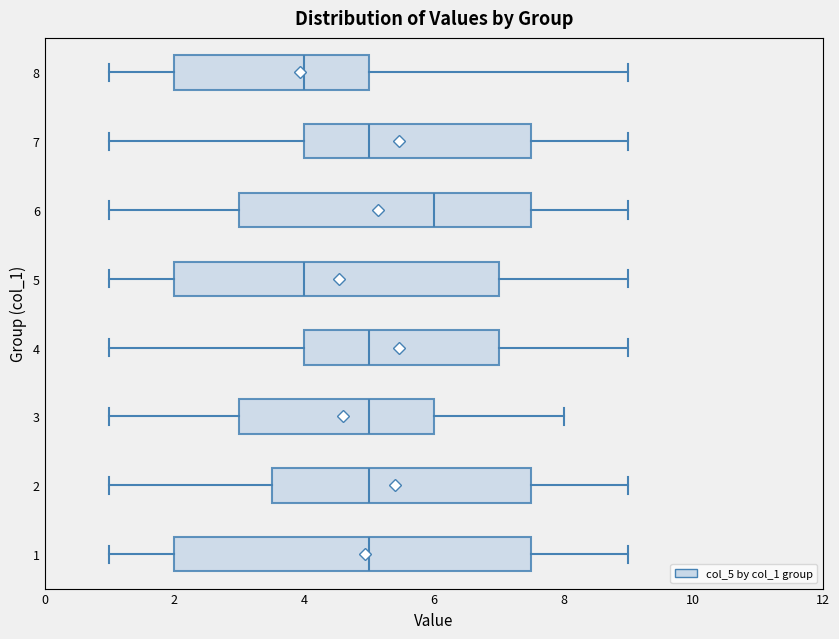

Reading bottom to top, transcribe this box plot: for each box, give where its median line is, the range the box spans, and where its two whiskers end, as read against the x-axis. The values are not printed on the chart, so give them approximately, as read against the axis.

1: median 5.0, box 2.0 to 7.6, whiskers 1.0 to 9.0
2: median 5.0, box 3.6 to 7.6, whiskers 1.0 to 9.0
3: median 5.0, box 3.0 to 6.0, whiskers 1.0 to 8.0
4: median 5.0, box 4.0 to 7.0, whiskers 1.0 to 9.0
5: median 4.0, box 2.0 to 7.0, whiskers 1.0 to 9.0
6: median 6.0, box 3.0 to 7.6, whiskers 1.0 to 9.0
7: median 5.0, box 4.0 to 7.6, whiskers 1.0 to 9.0
8: median 4.0, box 2.0 to 5.0, whiskers 1.0 to 9.0